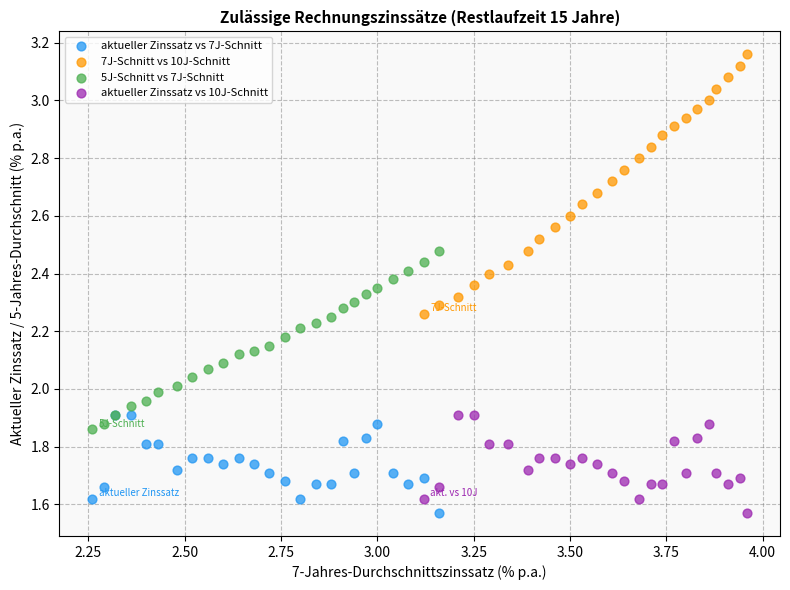

Which series contains the highest Y value?

7J-Schnitt vs 10J-Schnitt